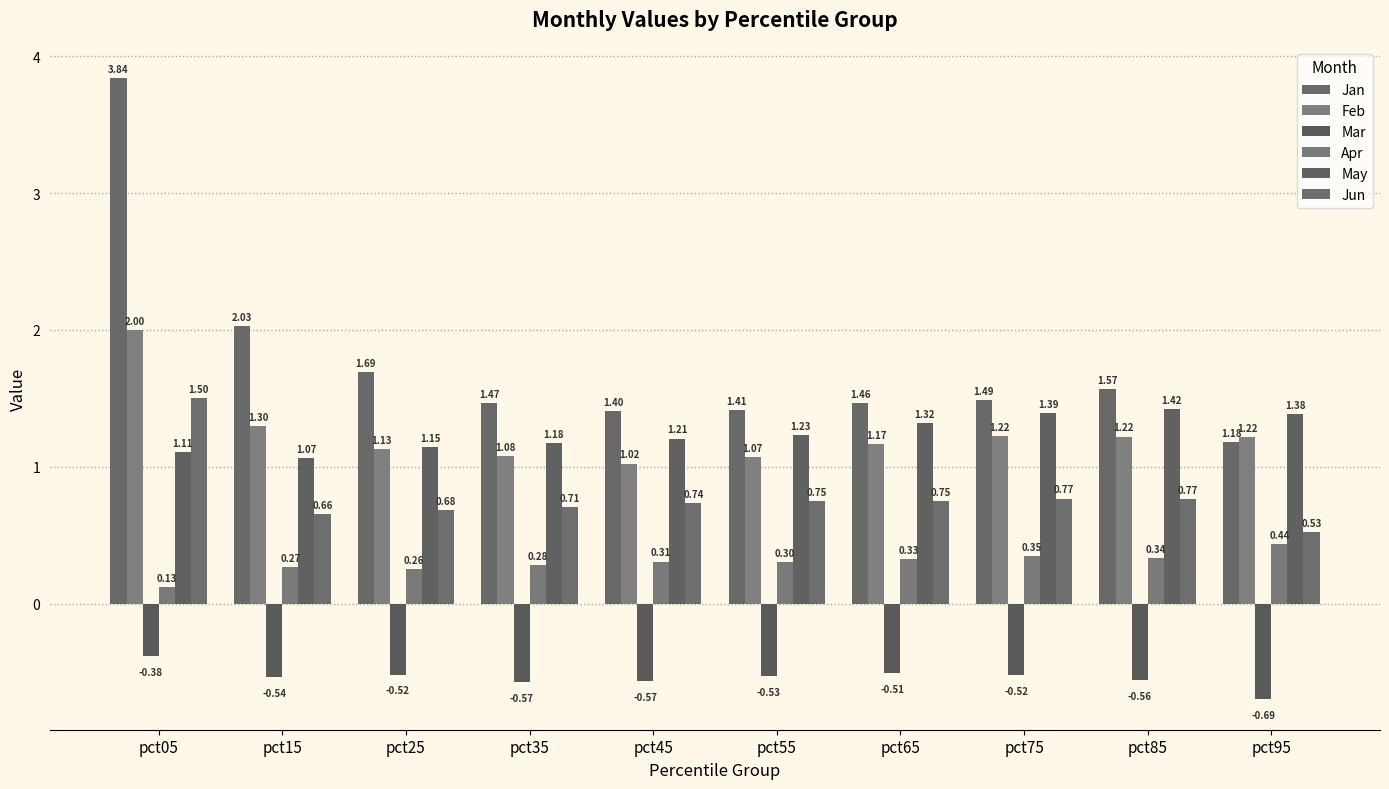

What is the sum of the Mar values at pct65 and pct05?

-0.9